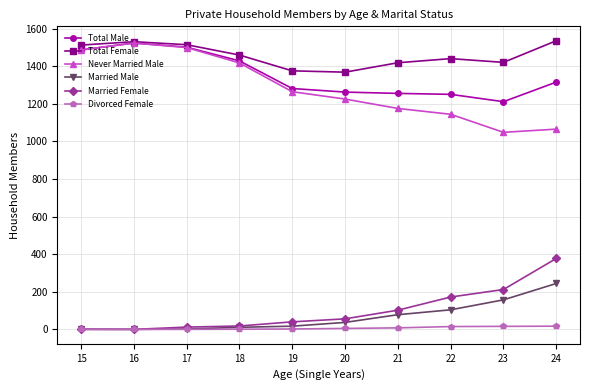

Between 15 and 23, which series saw the biggest shift?

Never Married Male